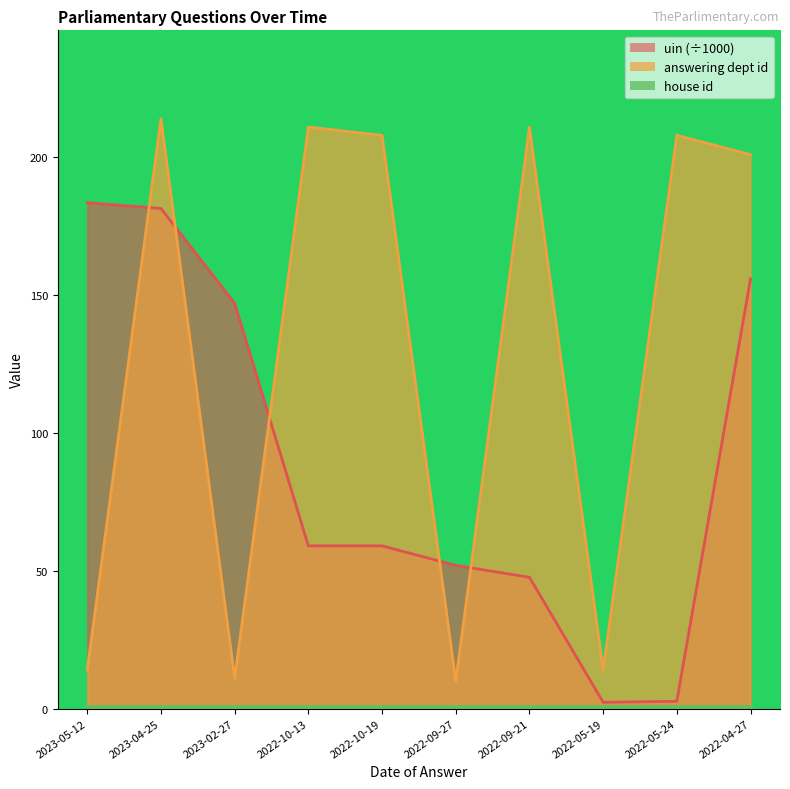

How many data points does each series have?

10